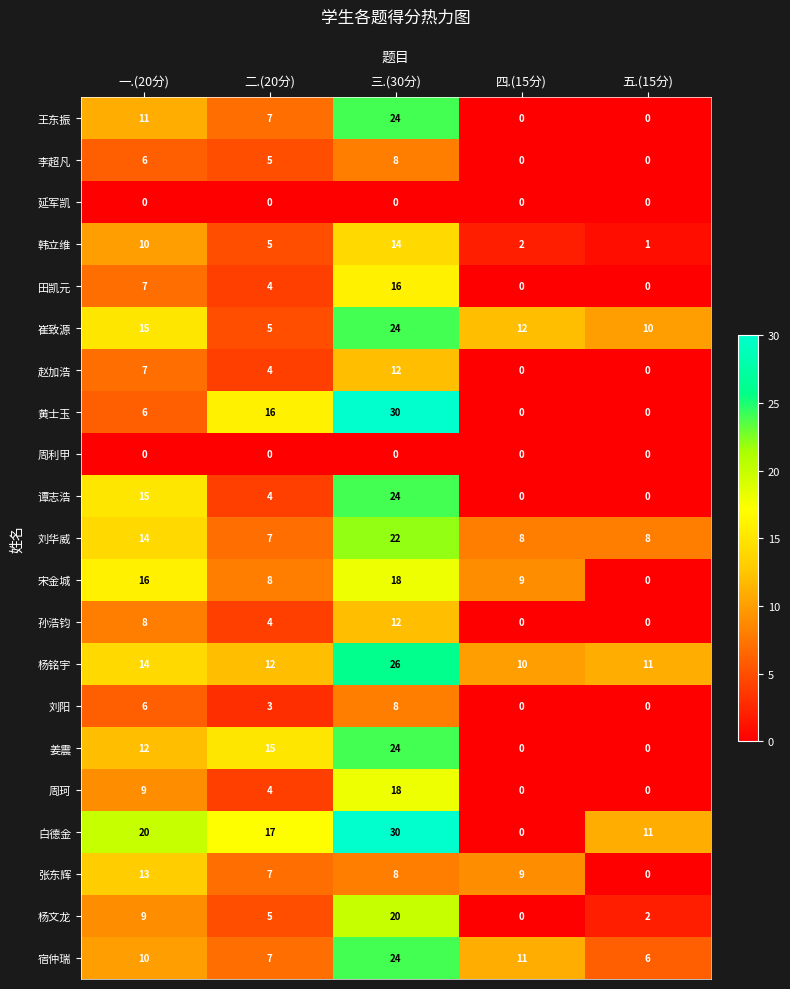

Which category has the highest value in the 杨文龙 series?

三.(30分)